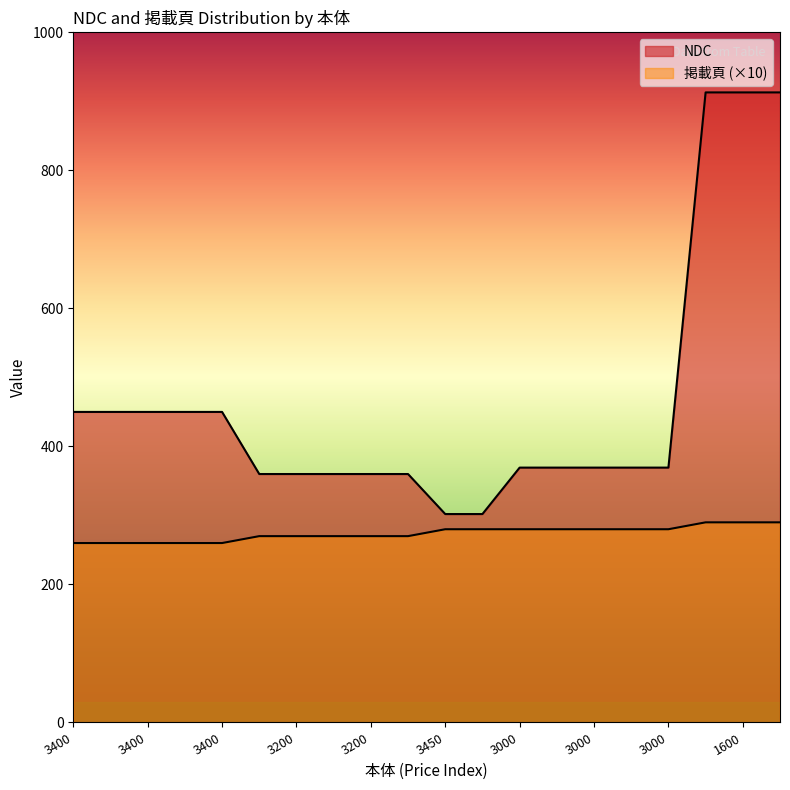

What is the value of the NDC point at the 9th from the left?

360.0